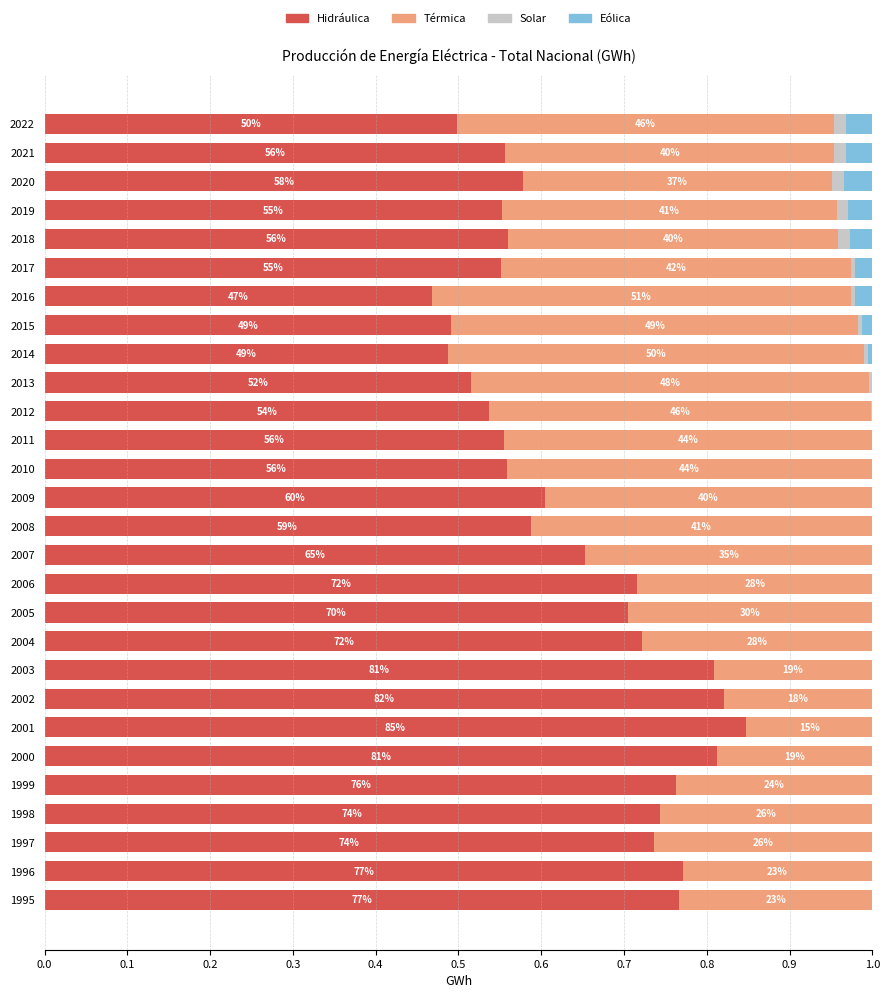

What is the average value of the Térmica series?

0.3